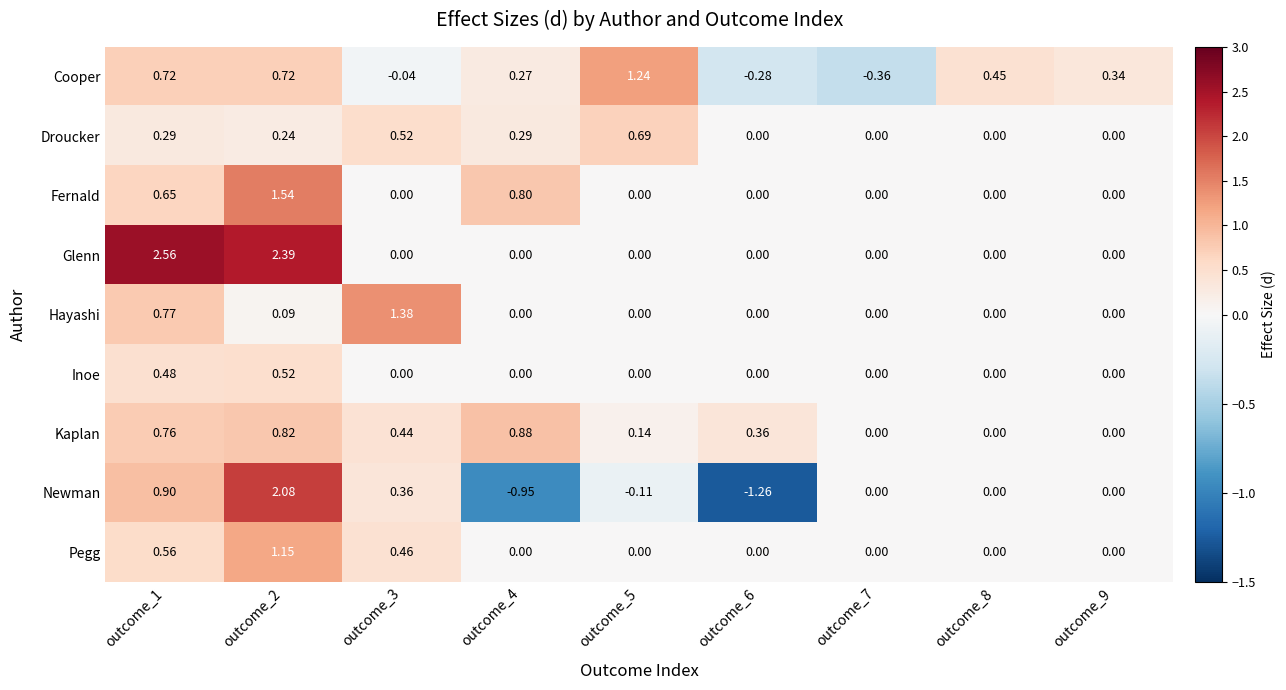

List the series in order of their peak value, highest first.

Glenn, Newman, Fernald, Hayashi, Cooper, Pegg, Kaplan, Droucker, Inoe